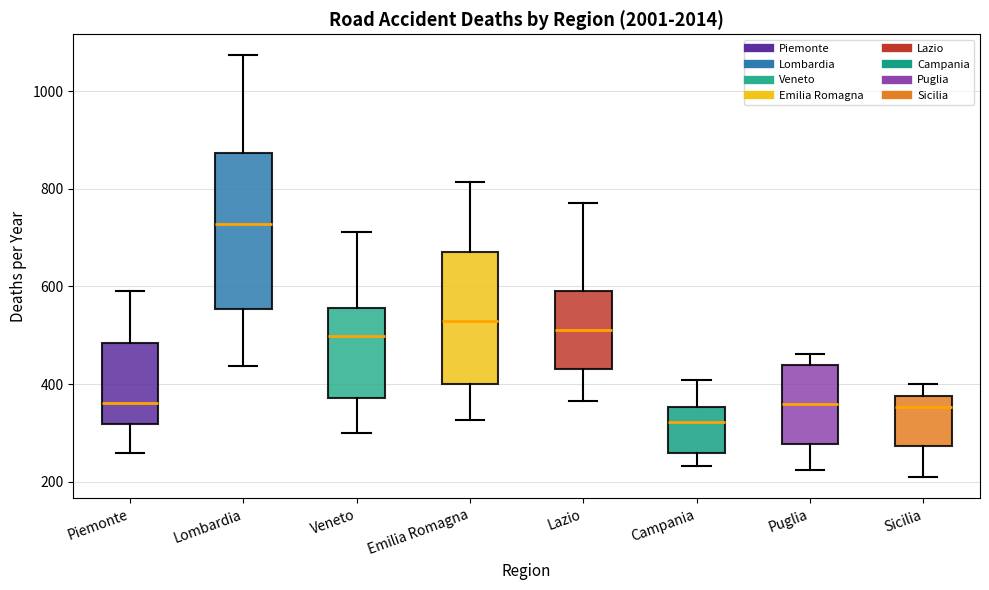

Which box is the tallest, from its lower edge to its upper edge?

Lombardia